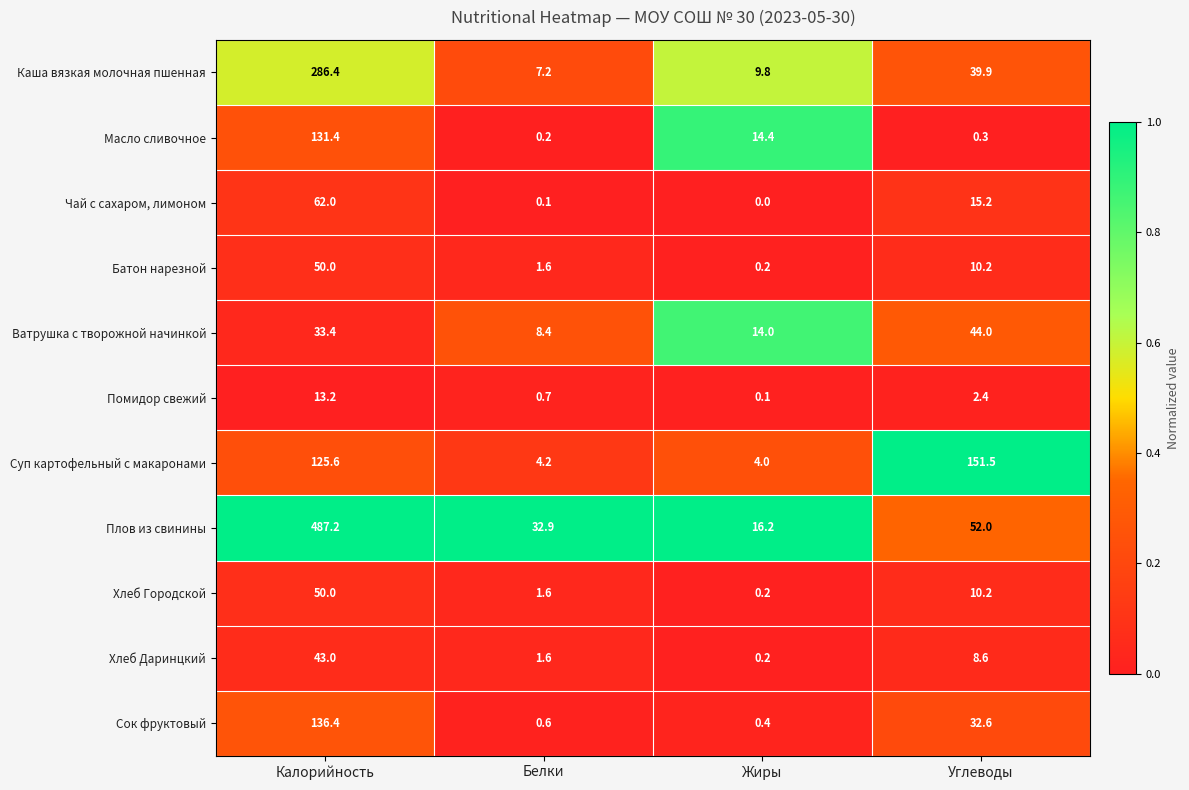

Which series has the largest range (max minus min)?

Плов из свинины